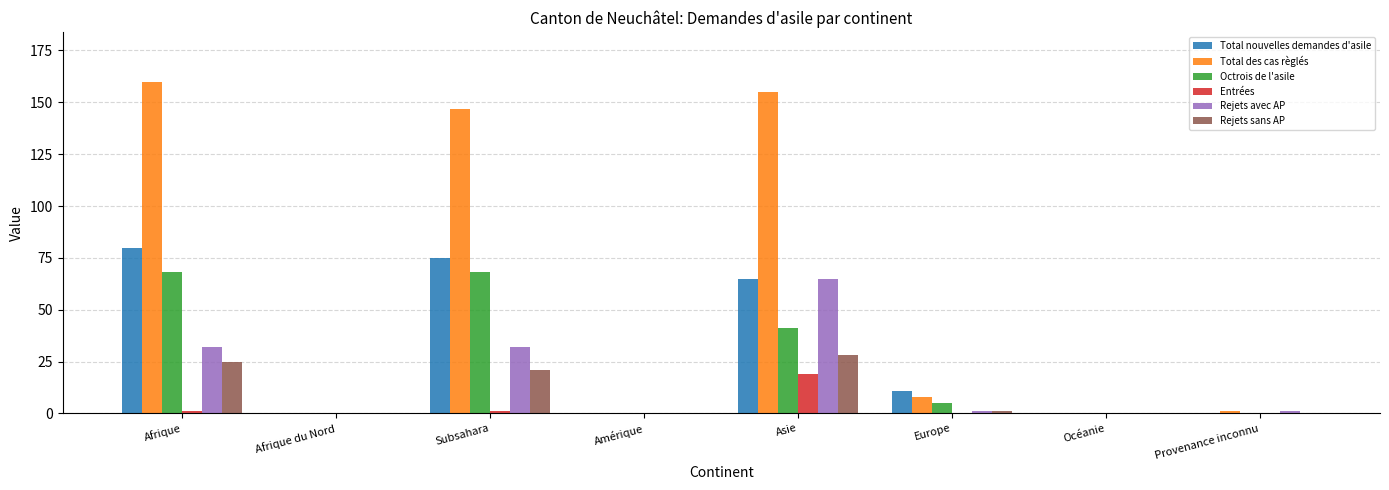

Are the bars horizontal?

No